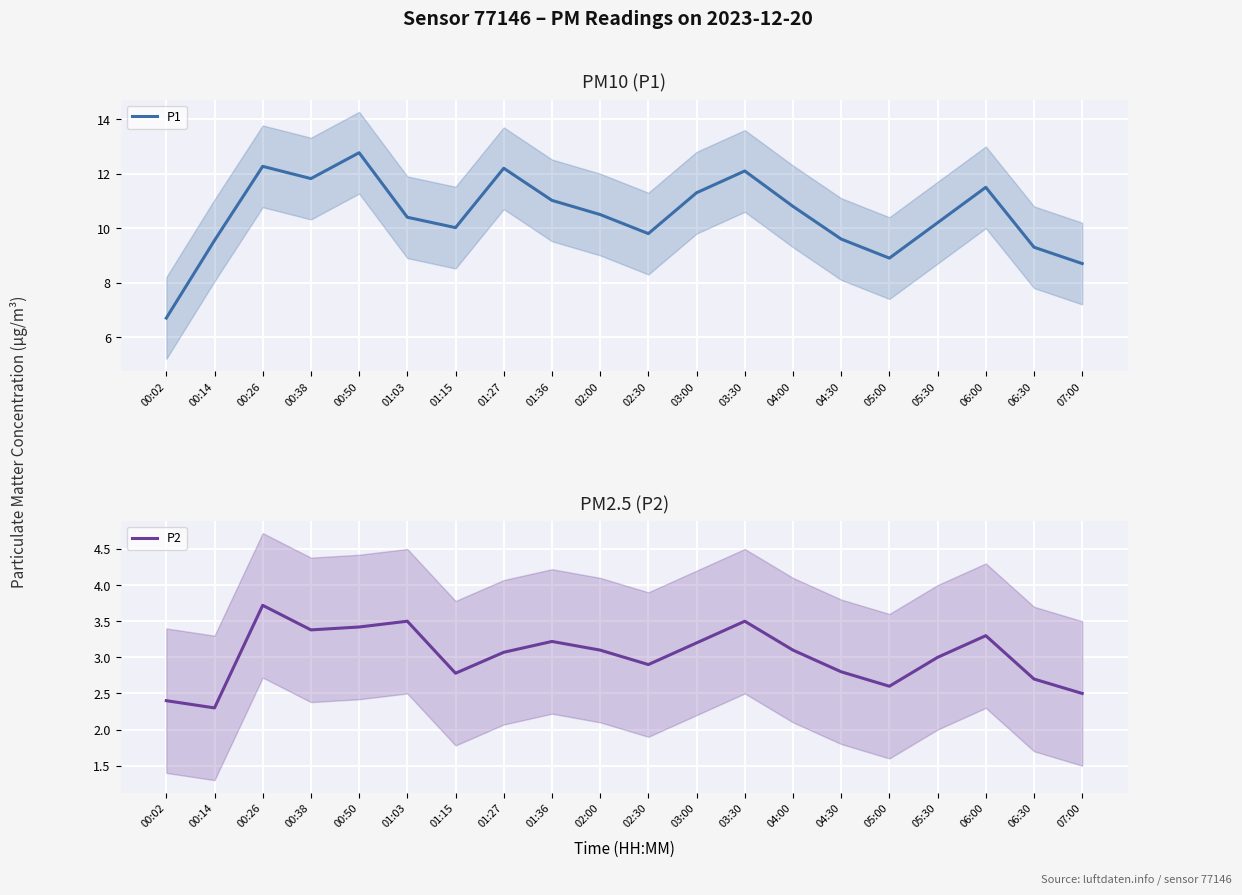

How many lines are shown in the chart?

2